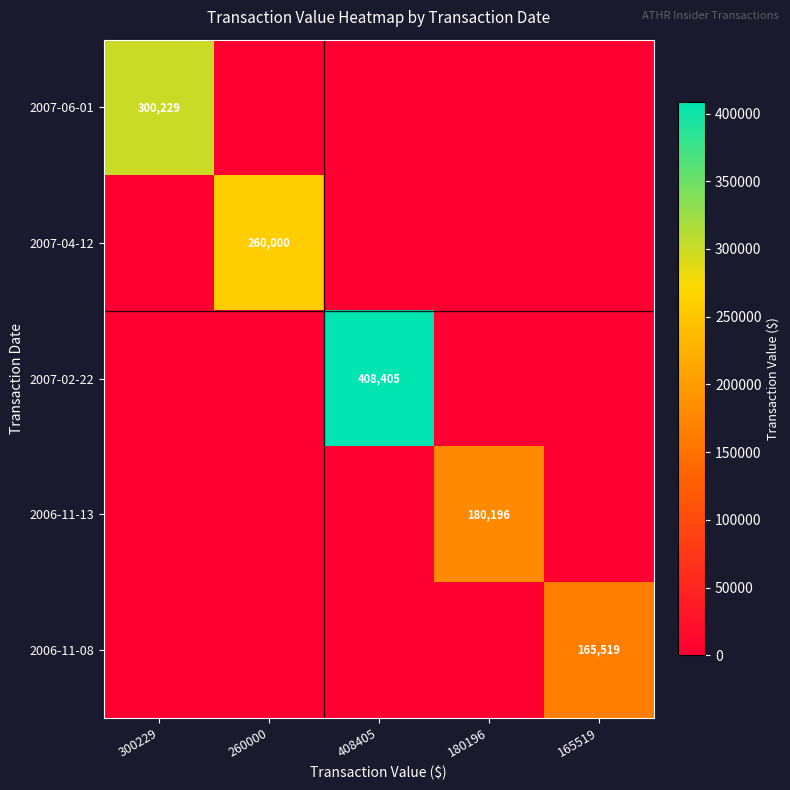

Is it true that 2006-11-08 equals 165519 at 165519?

True